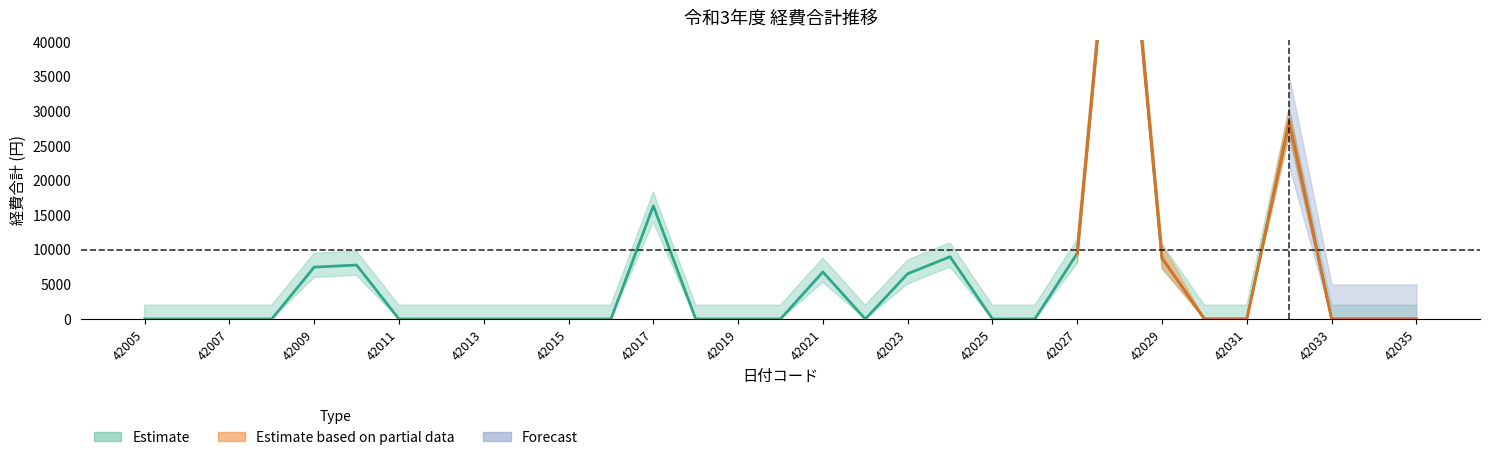

Which has a higher value, 42006 or 42013?

42006